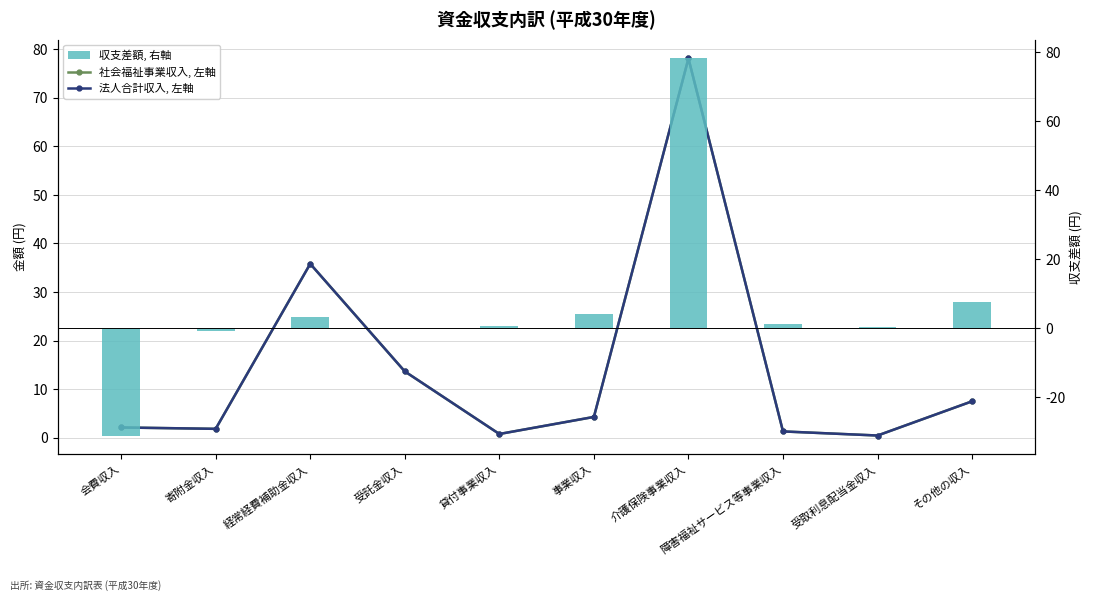

Reading left to right, transcribe all the data shown in this chart.

社会福祉事業収入, 左軸: 2.1	1.8	35.8	13.6	0.7	4.3	78.1	1.3	0.4	7.5
法人合計収入, 左軸: 2.1	1.8	35.8	13.6	0.7	4.3	78.1	1.3	0.4	7.5
収支差額, 右軸: -31.1	-0.9	3.2	0.0	0.7	4.3	78.1	1.3	0.4	7.5